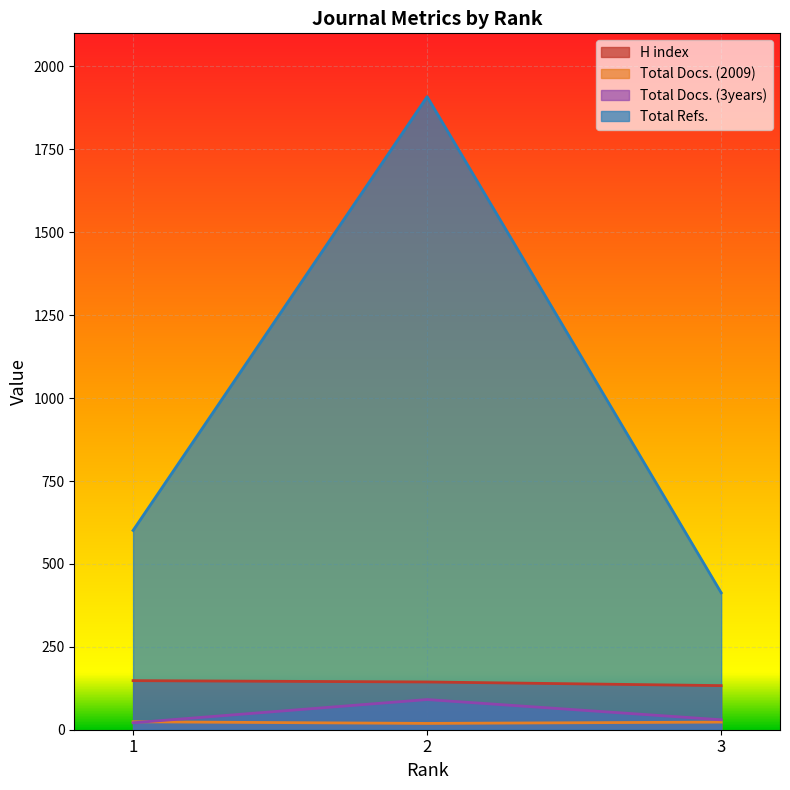

Where is Total Docs. (3years) nearest to the value 56?

3